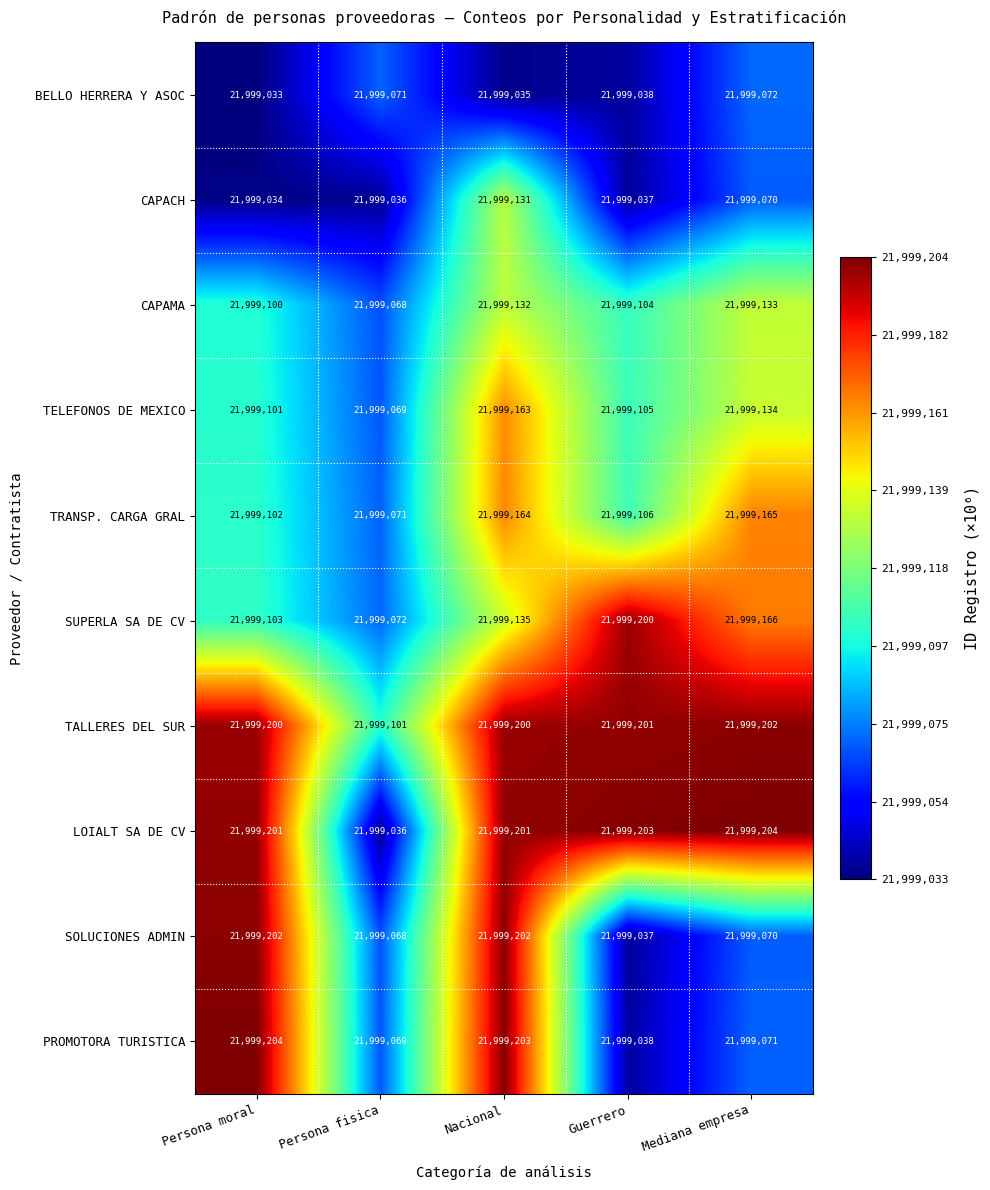

What is the difference between the second highest and minimum values in the BELLO HERRERA Y ASOC series?

38